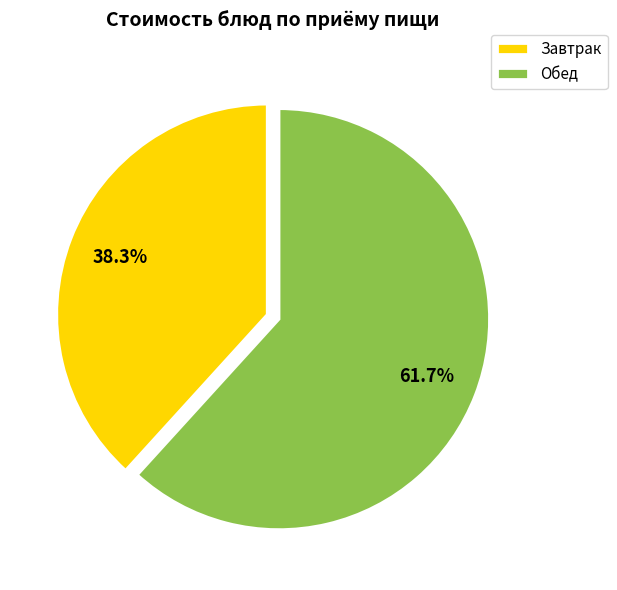

Is there a majority slice in this chart?

Yes